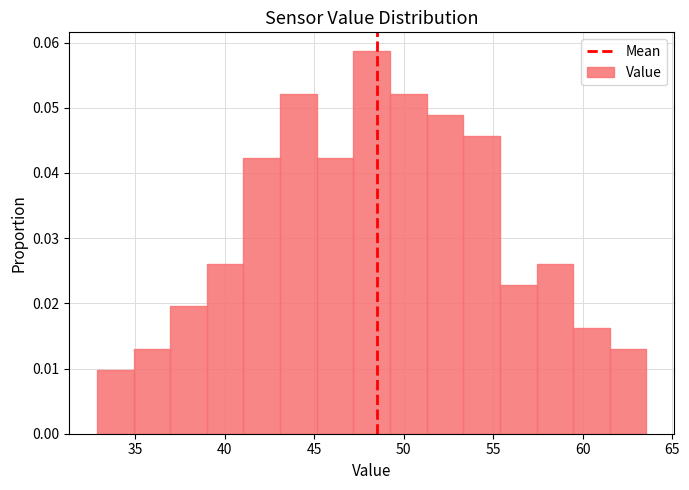

Reading left to right, list every bar in this chart as the range it spans on the x-axis followed by its height. Neither the bar edges nor the heights are printed on the chart, so give them approximately, as read against the axes.

33.0 to 35.0: 0.010
35.0 to 37.0: 0.013
37.0 to 39.0: 0.020
39.0 to 41.0: 0.026
41.0 to 43.0: 0.042
43.0 to 45.0: 0.052
45.0 to 47.0: 0.042
47.0 to 49.0: 0.059
49.0 to 51.5: 0.052
51.5 to 53.5: 0.049
53.5 to 55.5: 0.046
55.5 to 57.5: 0.023
57.5 to 59.5: 0.026
59.5 to 61.5: 0.016
61.5 to 63.5: 0.013